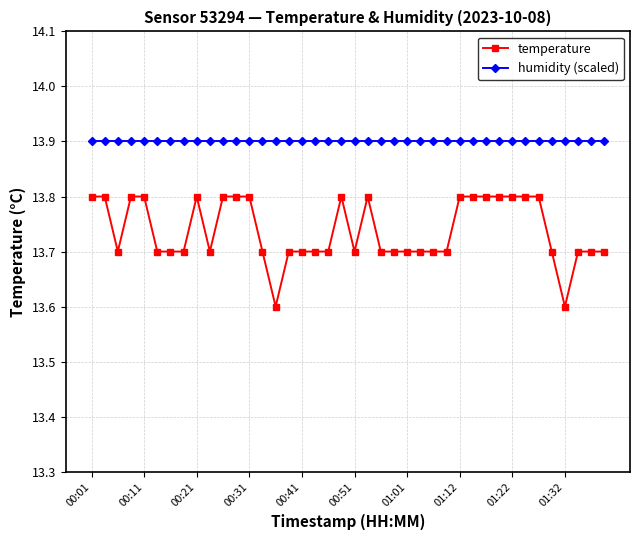

What is the value of the humidity (scaled) point at the 12th from the left?

13.9